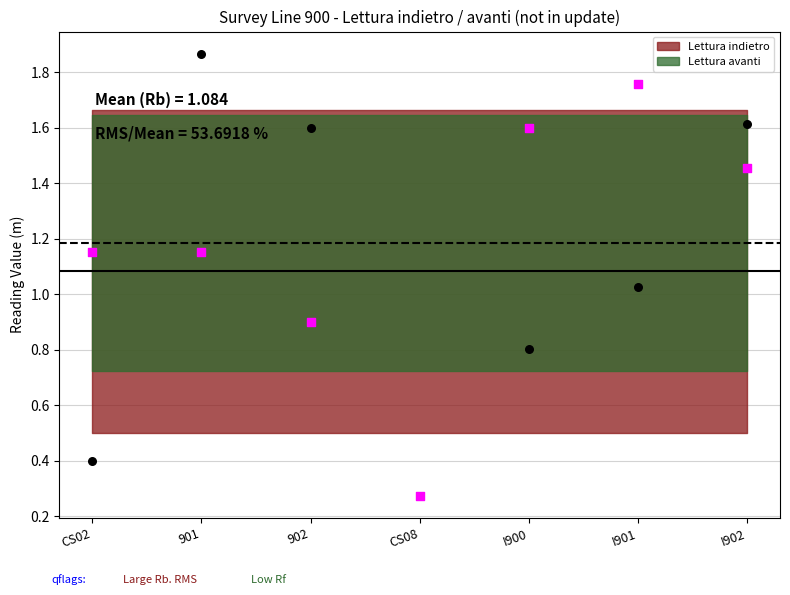

At how many categories does at least one series exceed 1?

6